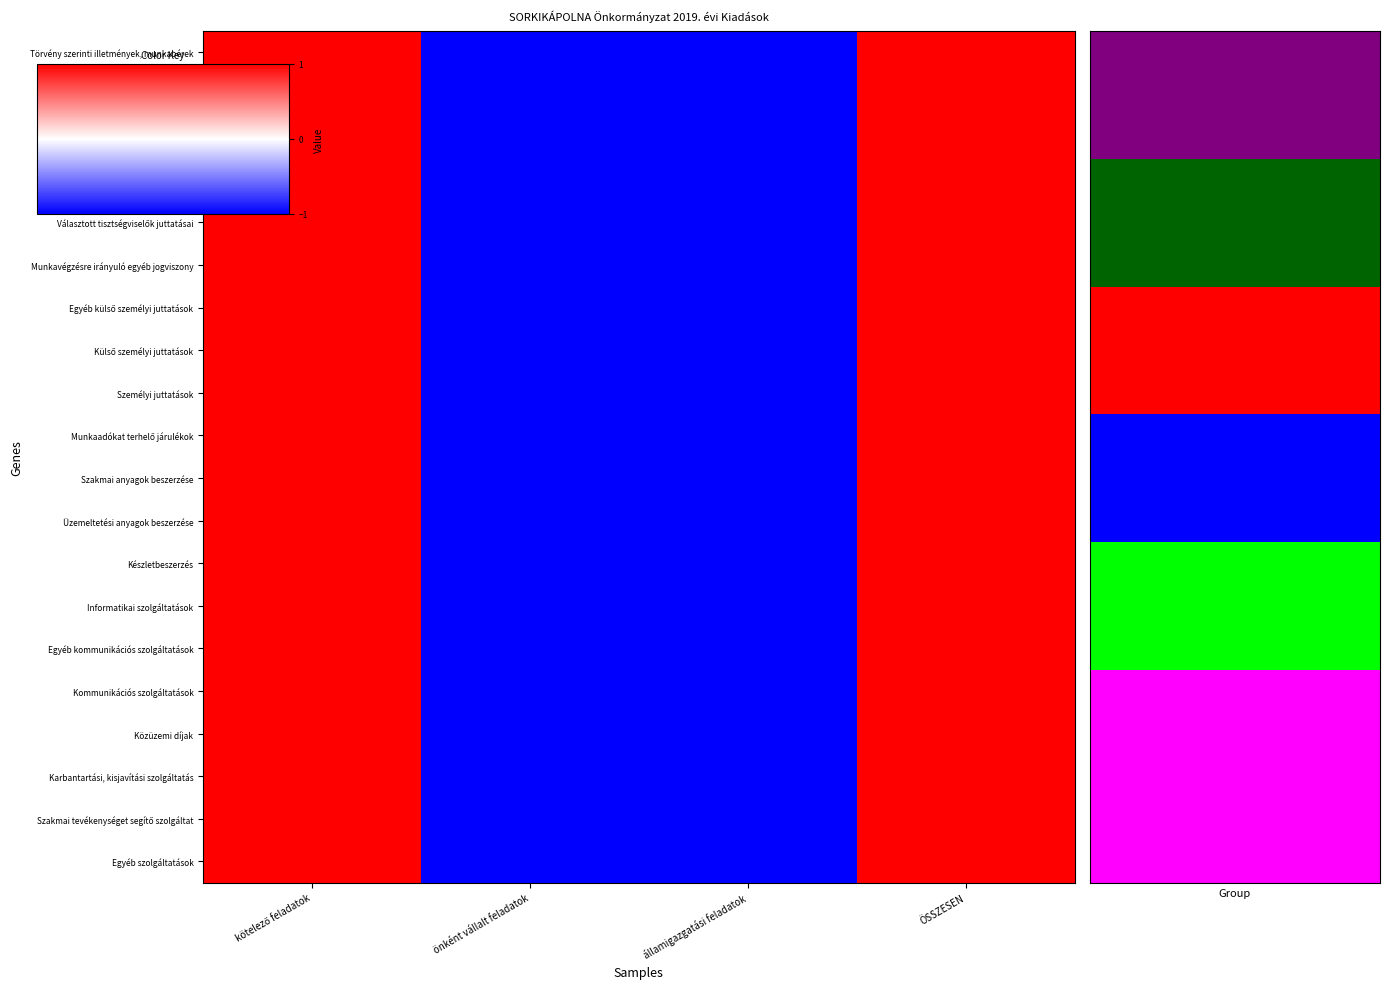

Which has a higher value, ÖSSZESEN or kötelező feladatok?

ÖSSZESEN